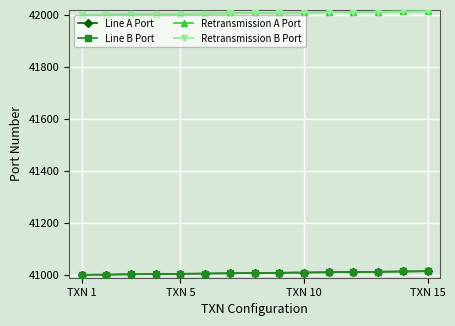

What is the value of the Line A Port point at the 15th from the left?

41015